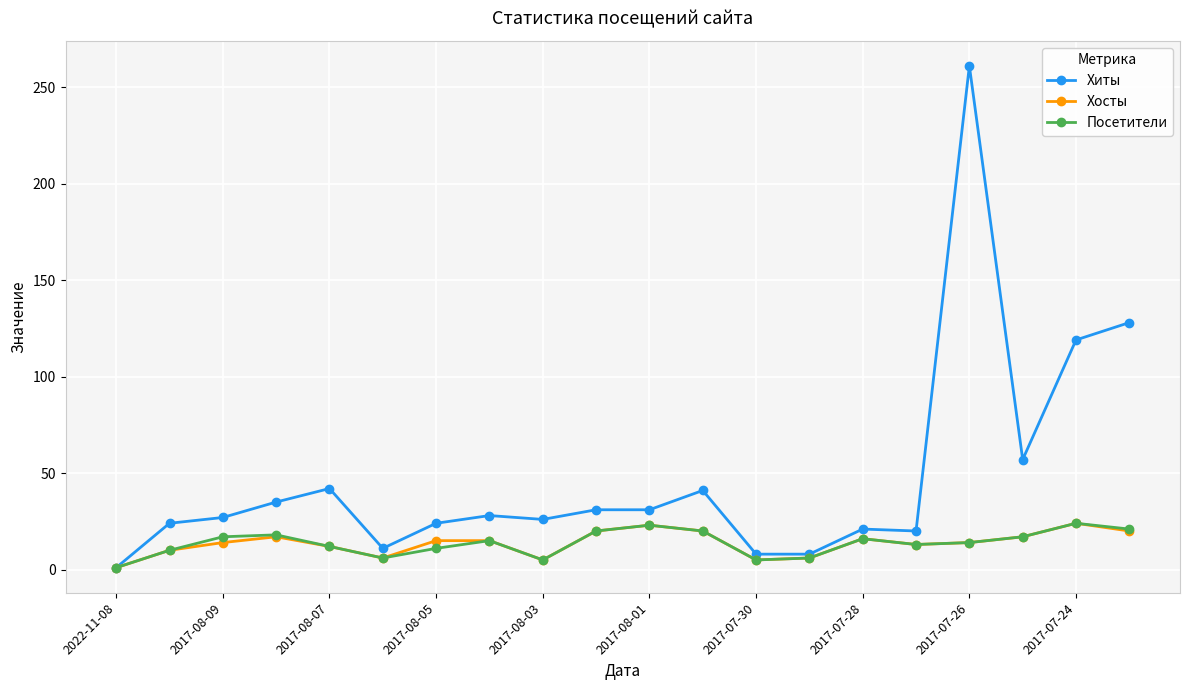

Which series has the widest spread of values?

Хиты